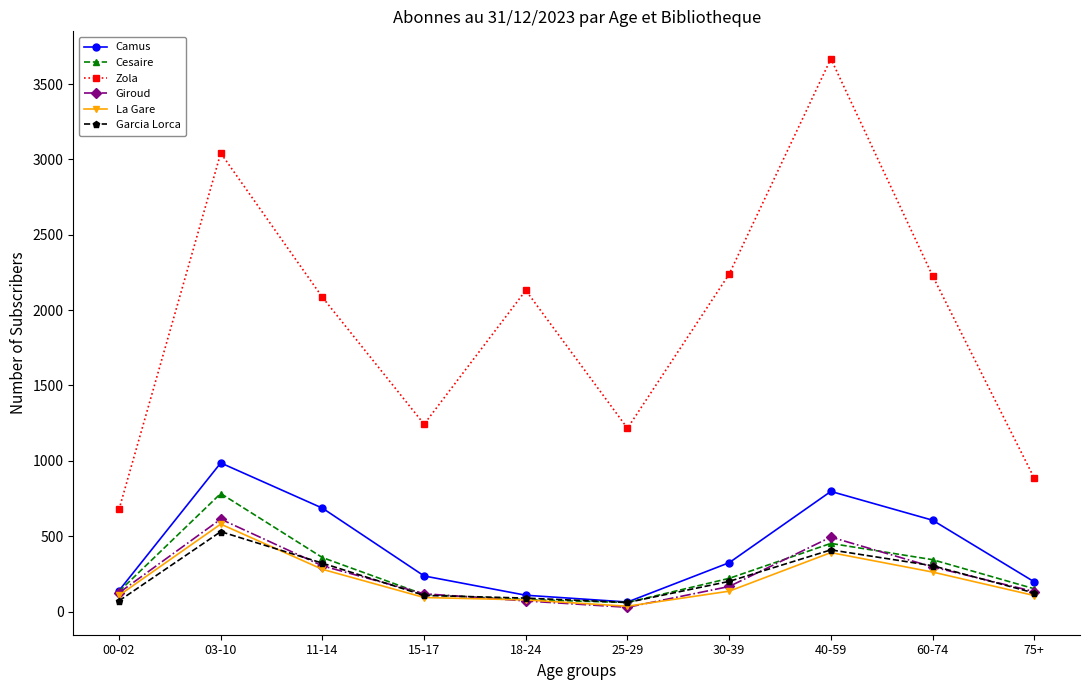

In Camus, how many points are higher than both neighbors (excluding endpoints)?

2